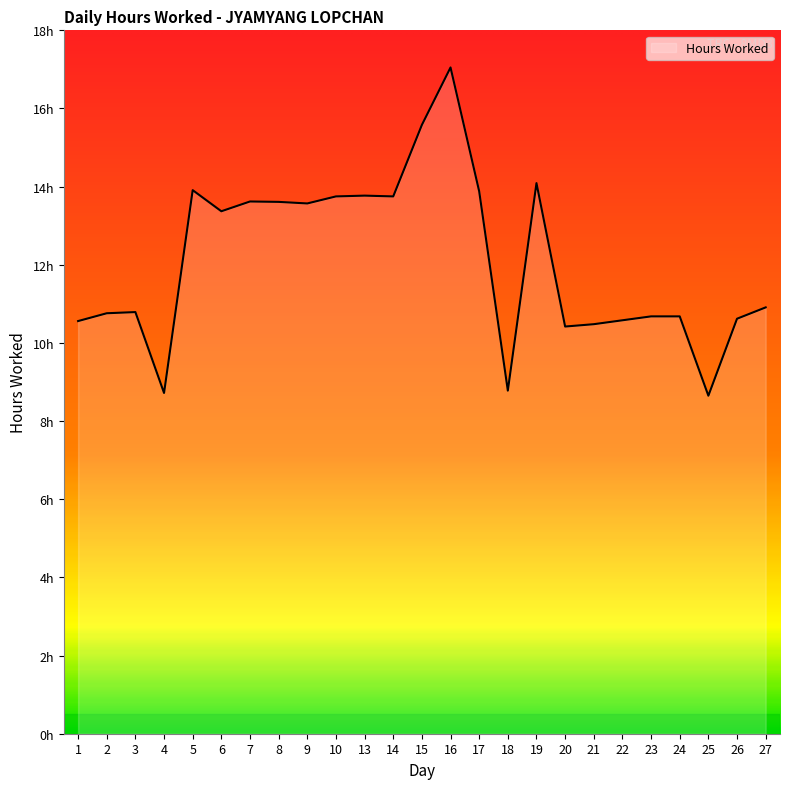

Rank the categories by value from highest to lowest.

16, 15, 19, 5, 17, 13, 10, 14, 7, 8, 9, 6, 27, 3, 2, 23, 24, 26, 22, 1, 21, 20, 18, 4, 25